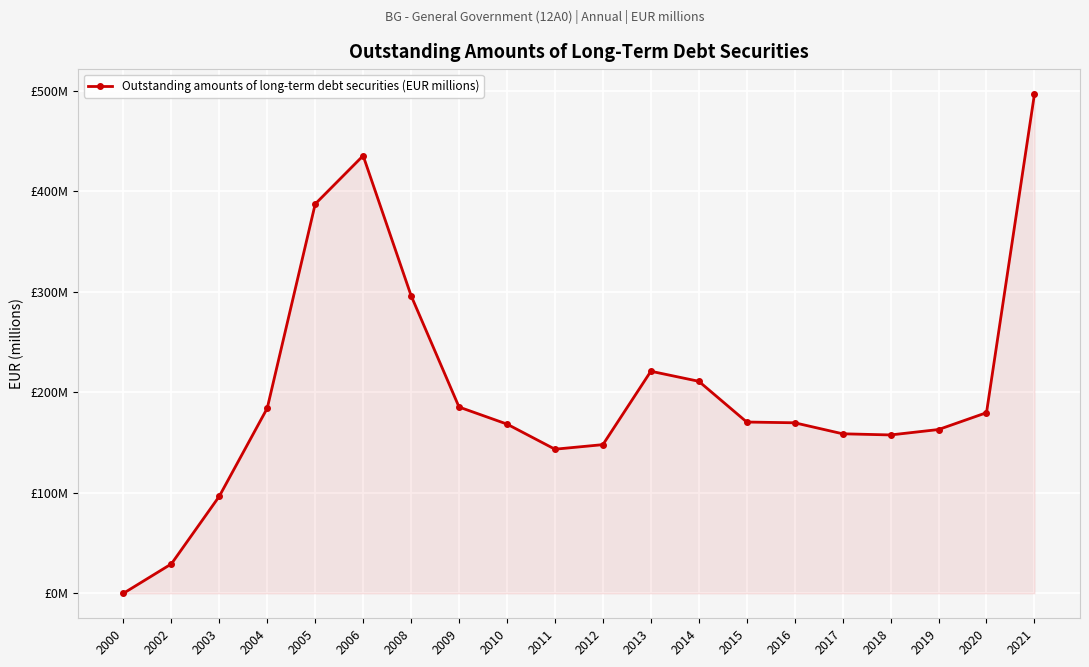

What is the value of the 15th point from the left?

169.8